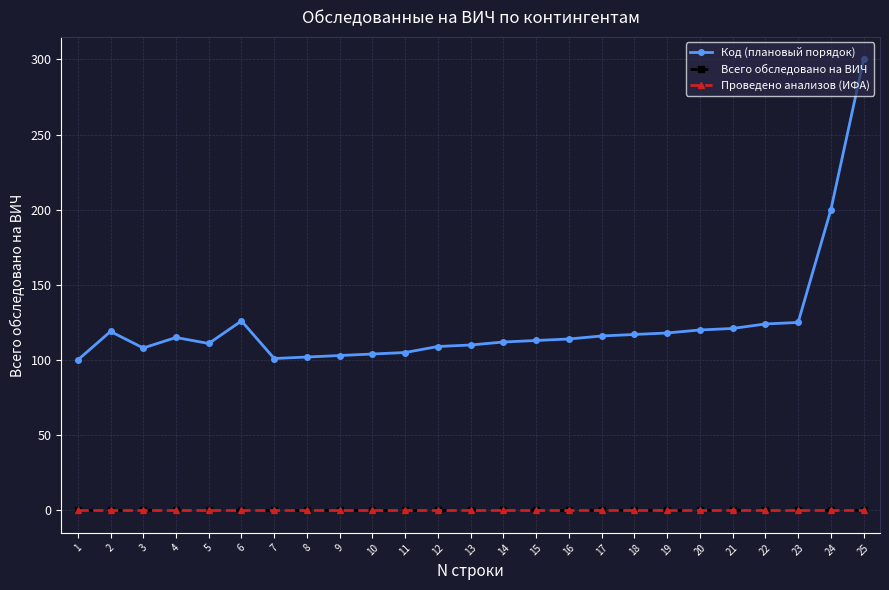

The value of Код (плановый порядок) at 12 is 109. True or false?

True